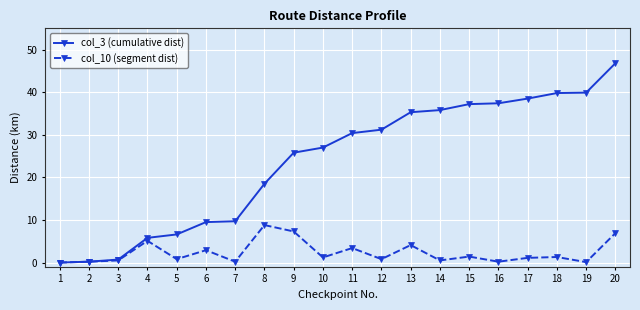

What is the sum of all col_3 (cumulative dist) values?

476.1